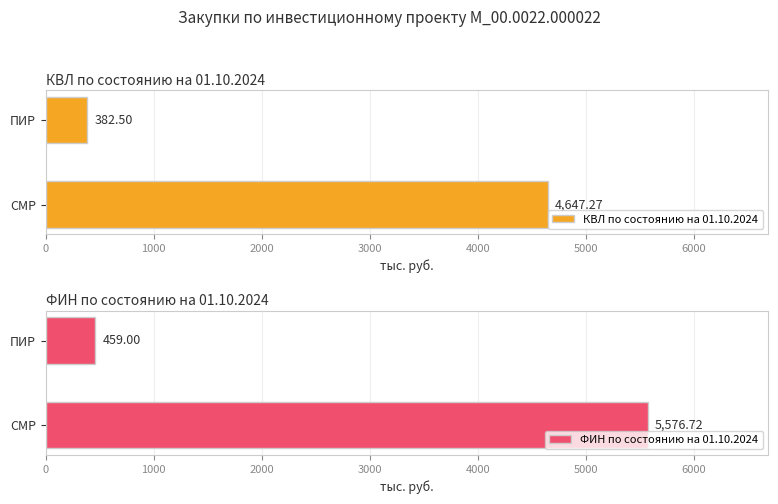

How many distinct data groups are displayed?

2